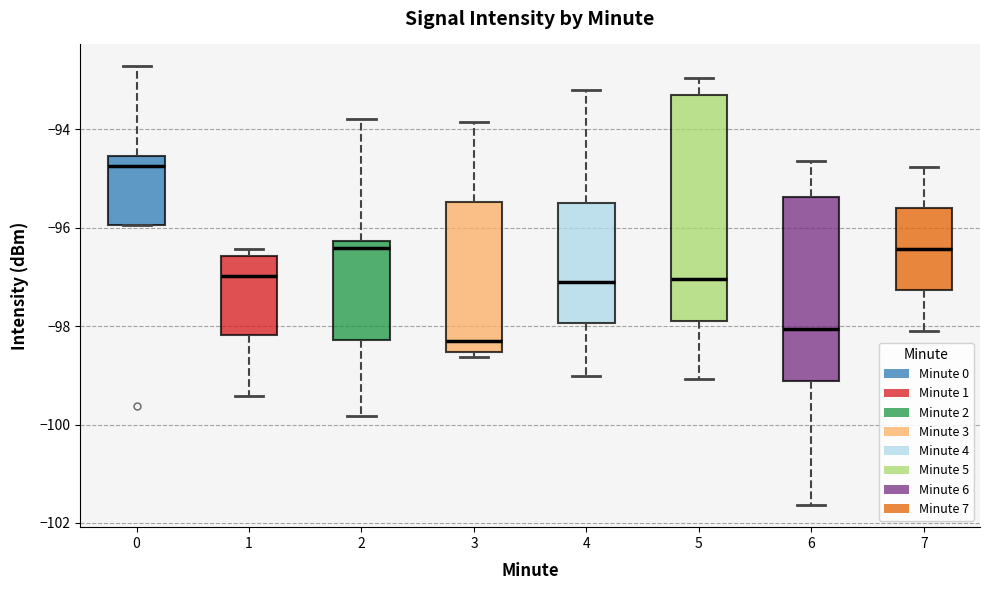

Where is the lower edge of the box at x = 2 on the y-axis? The values are not printed on the chart, so give them approximately, as read against the axis.

-98.2